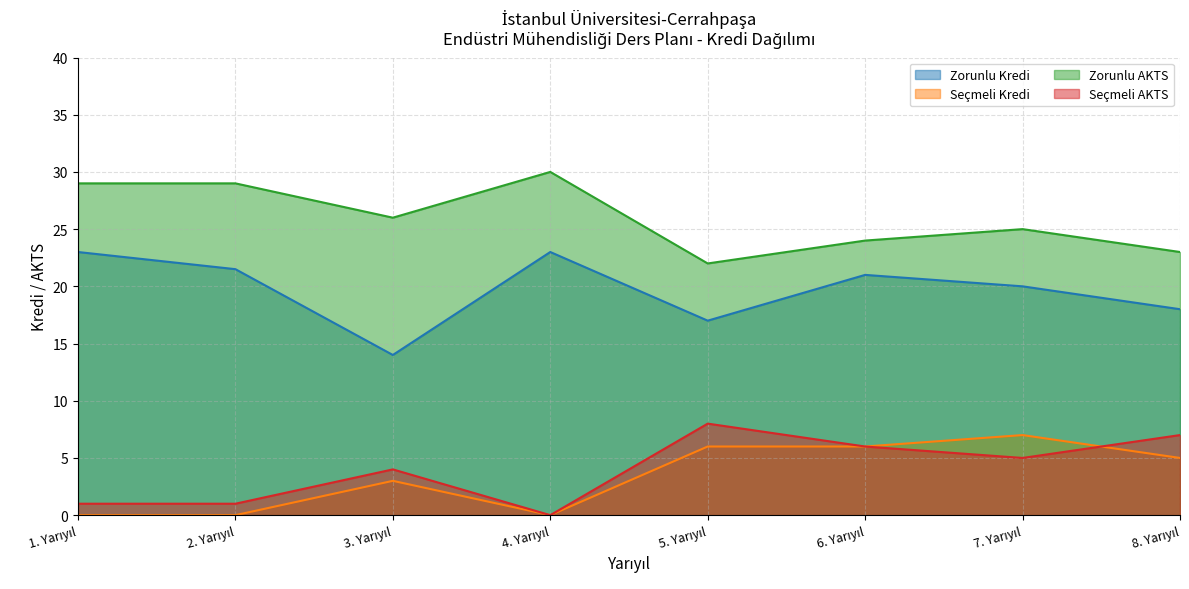

True or false: Seçmeli AKTS and Seçmeli Kredi cross at least once.

True